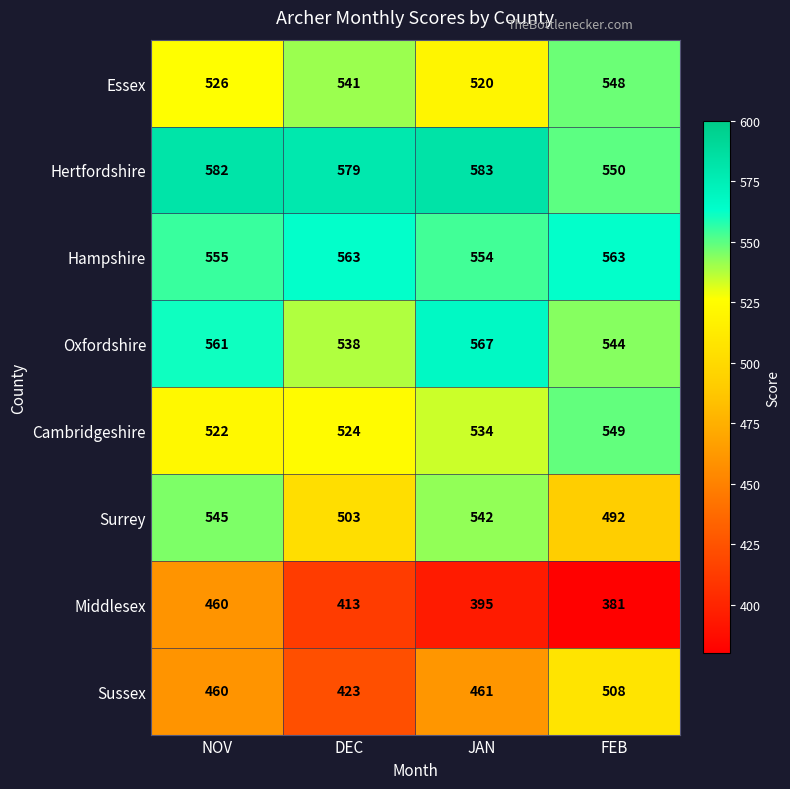

List the series in order of their peak value, highest first.

Hertfordshire, Oxfordshire, Hampshire, Cambridgeshire, Essex, Surrey, Sussex, Middlesex